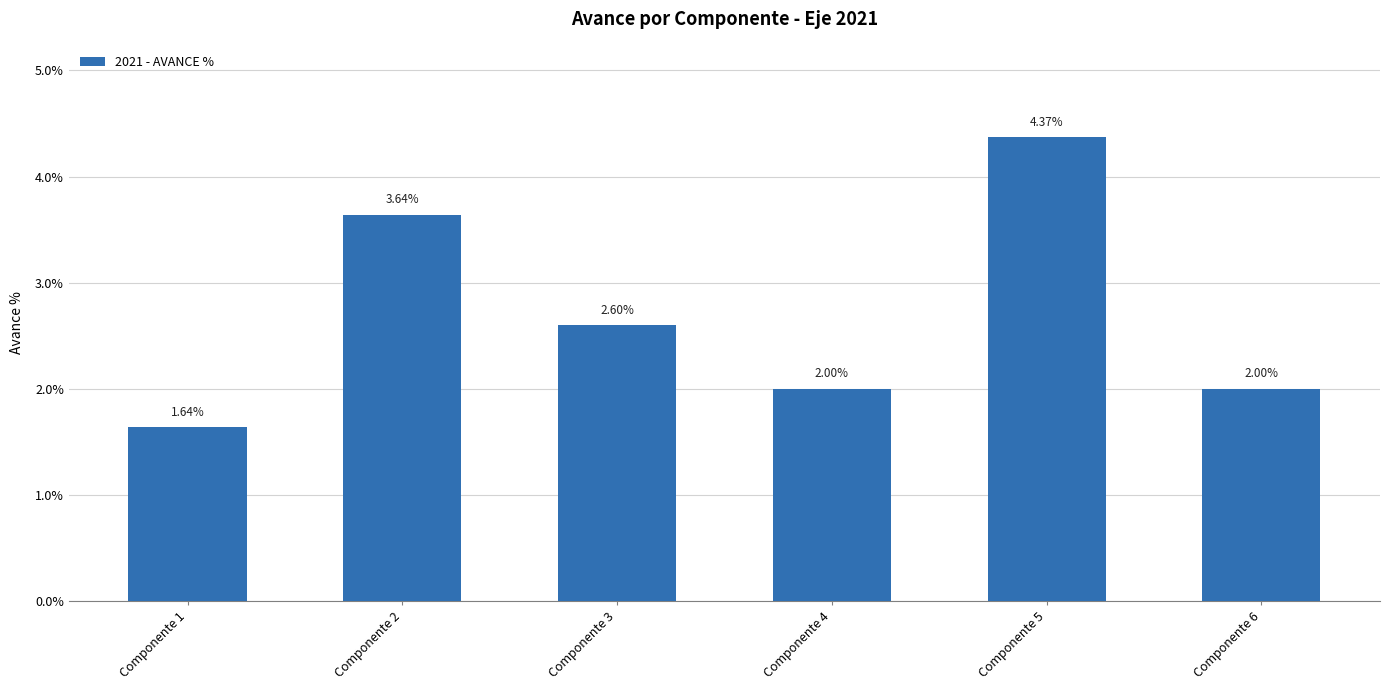

Rank the categories by value from lowest to highest.

Componente 1, Componente 4, Componente 6, Componente 3, Componente 2, Componente 5